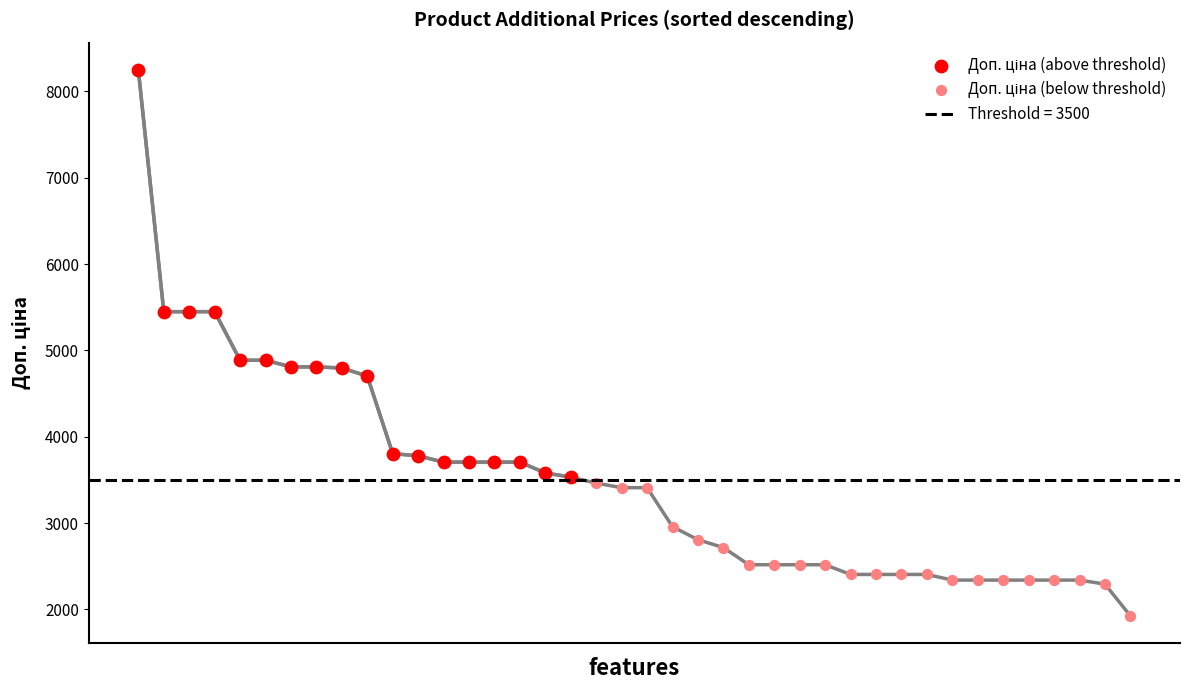

Which series has the largest total across all categories?

Доп. ціна